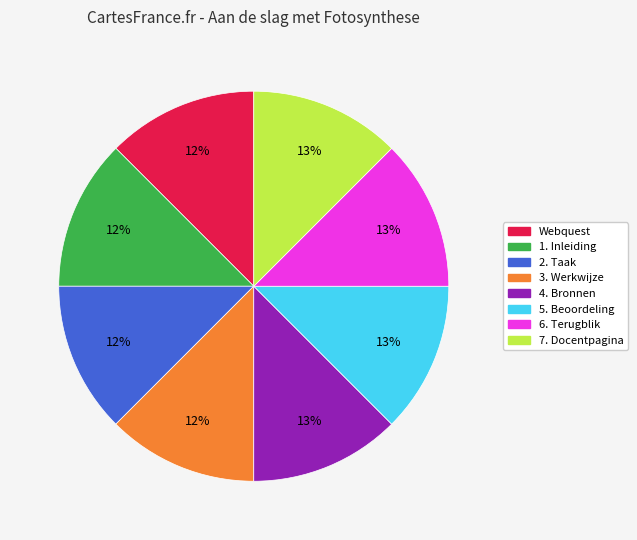

The 3. Werkwijze slice represents 22% of the pie. True or false?

False